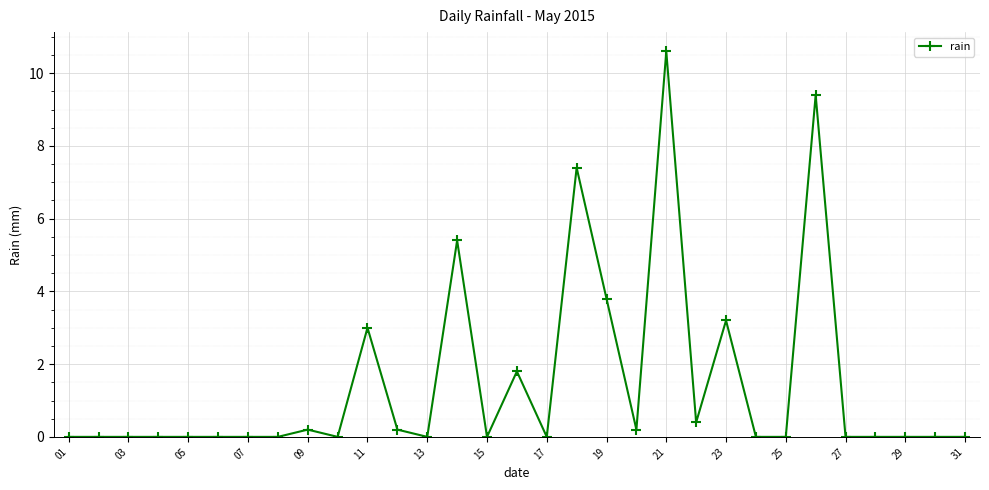

True or false: the data has more than 0 interior local peaks.

True